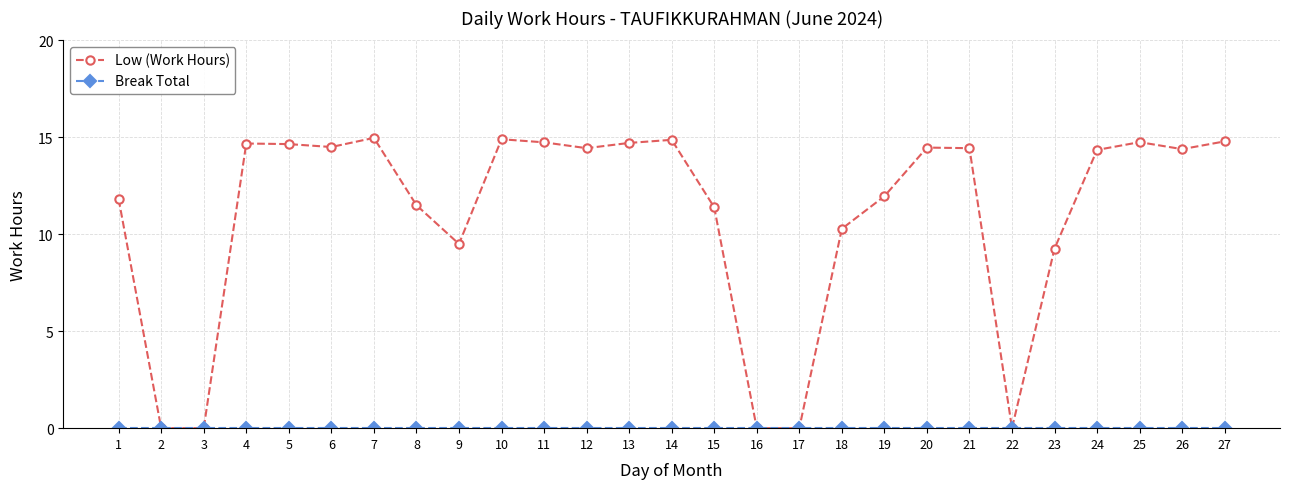

How many values in the Low (Work Hours) series exceed 14?

15